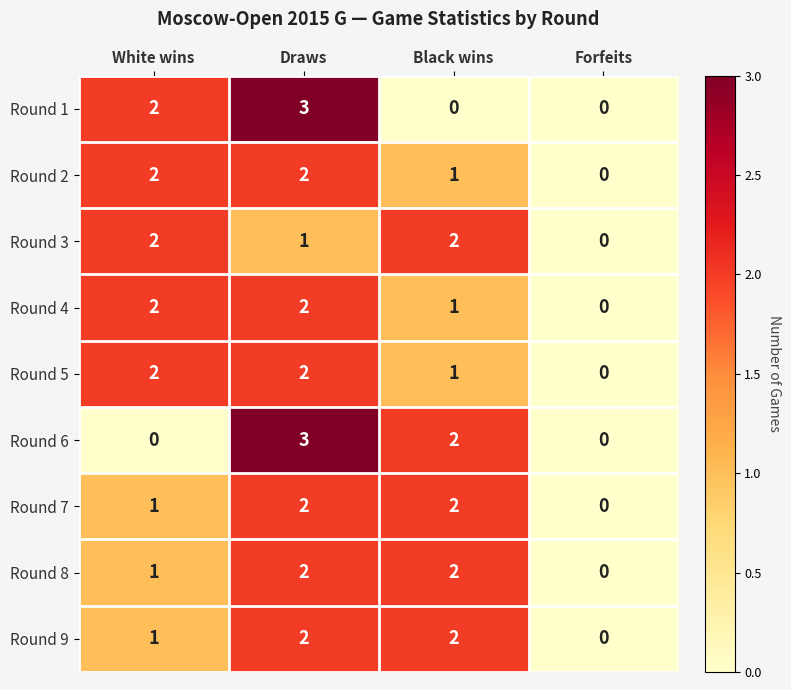

What is the difference between the Round 1 values at Draws and Black wins?

3